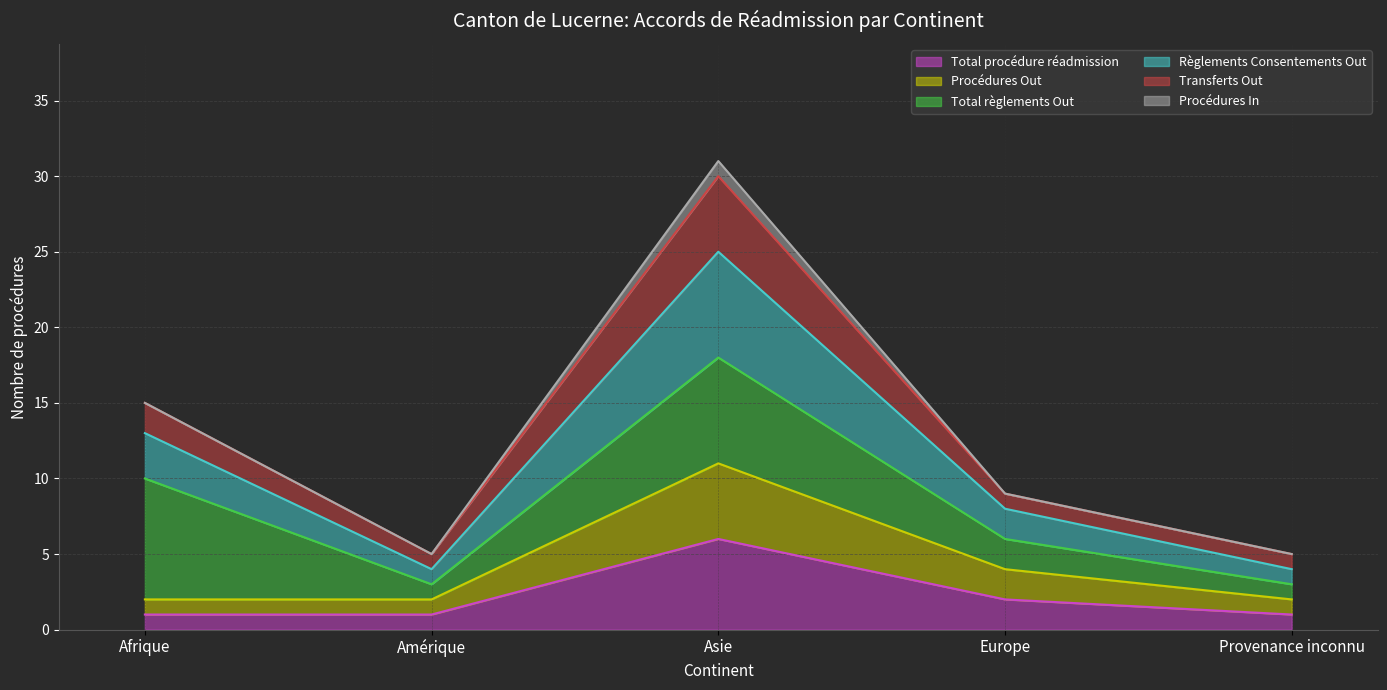

Rank the categories by Règlements Consentements Out value from lowest to highest.

Amérique, Provenance inconnu, Europe, Afrique, Asie